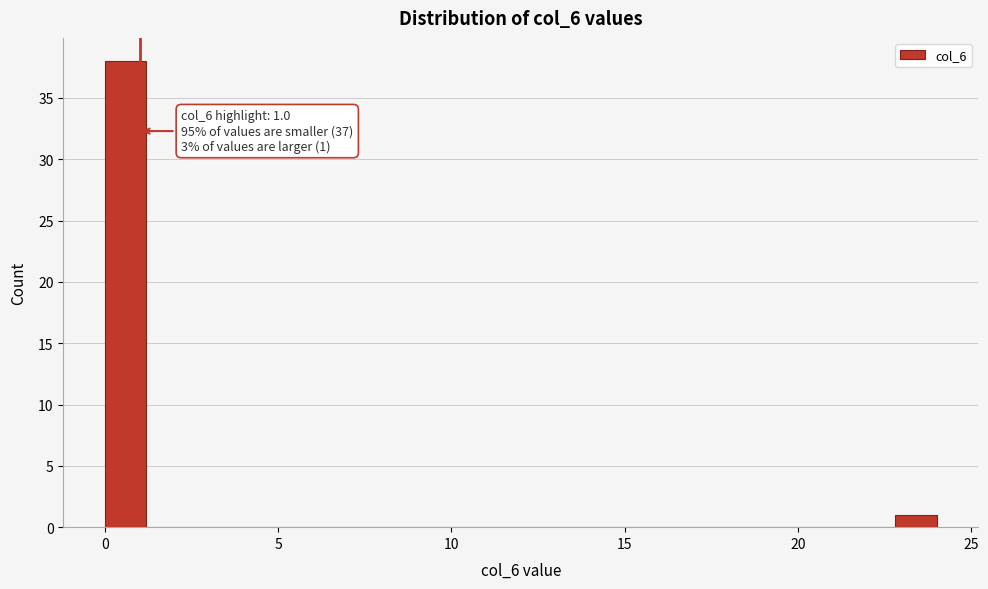

Read against the x-axis, roughly where is the centre of the tallest bar?

0.5